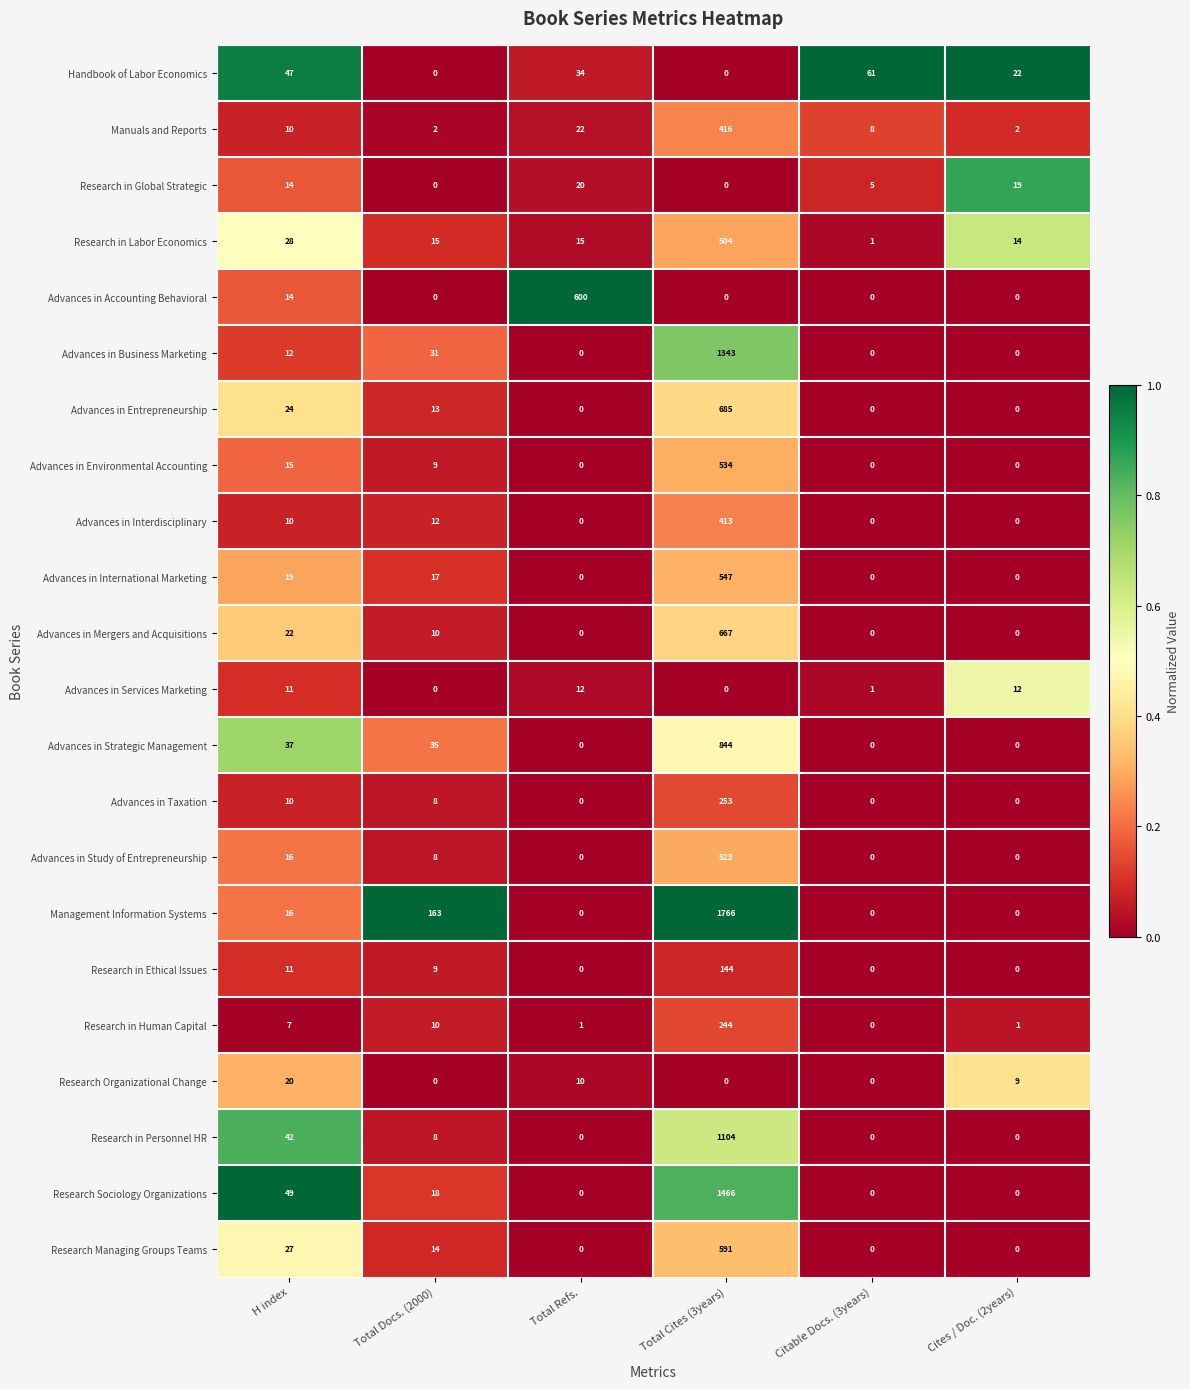

The value of Advances in International Marketing at Total Cites (3years) is 547. True or false?

True